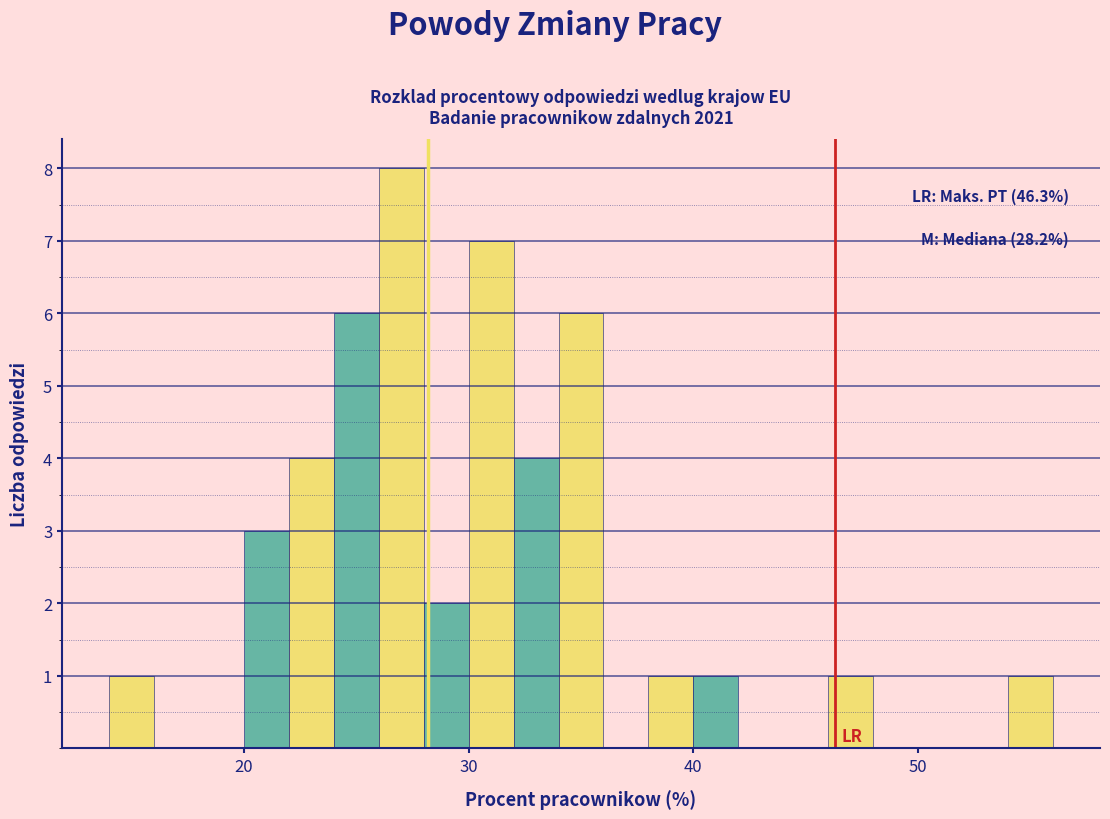

Read against the x-axis, roughly where is the centre of the tallest bar?

27